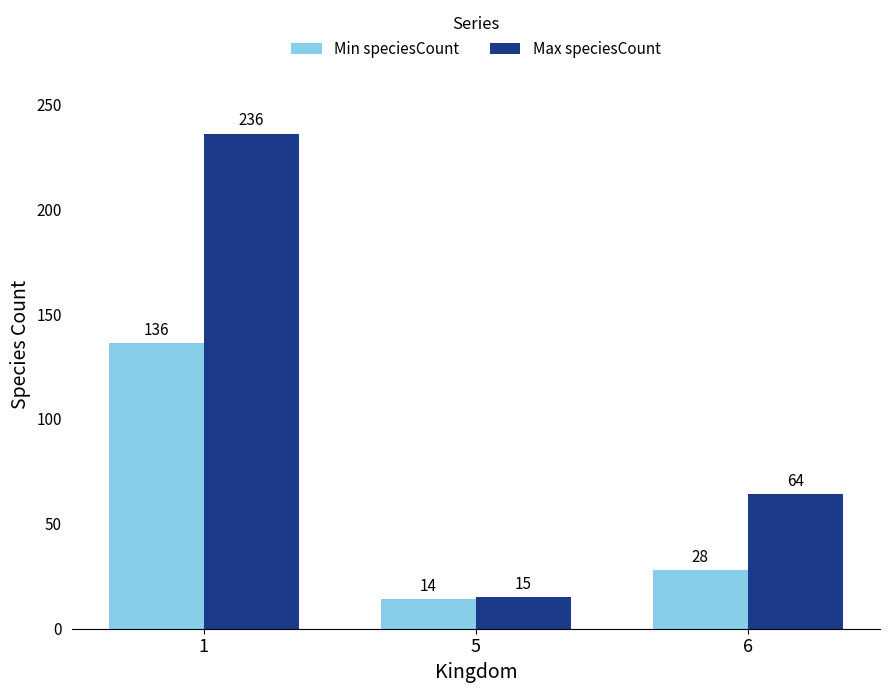

What is the total value across all series at 6?

92